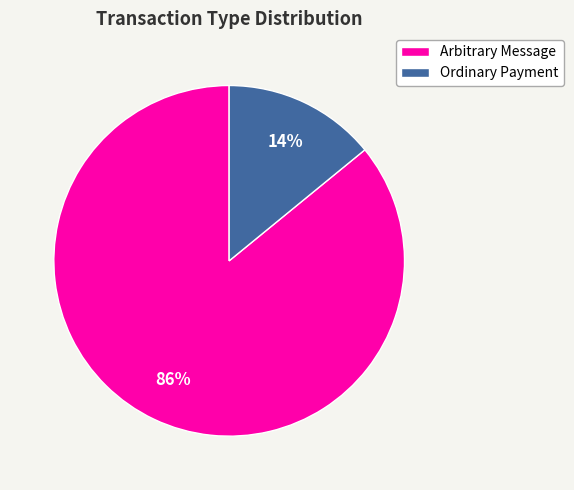

To the nearest percent, what is the difference between the Ordinary Payment and Arbitrary Message slice percentages?

72%